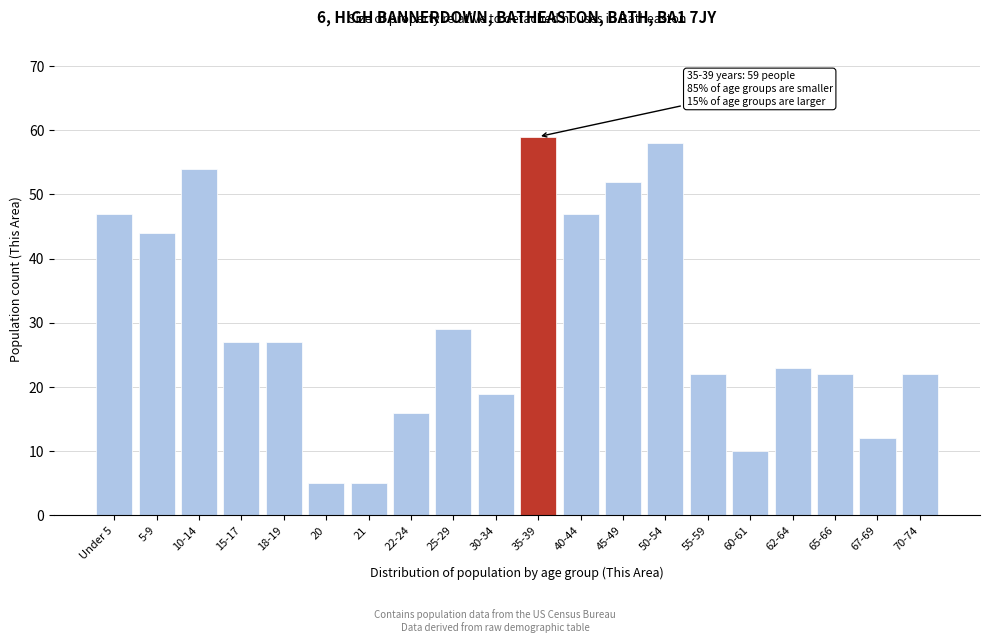

Reading left to right, list all the values displayed in this chart.

Under 5=47	5-9=44	10-14=54	15-17=27	18-19=27	20=5	21=5	22-24=16	25-29=29	30-34=19	35-39=59	40-44=47	45-49=52	50-54=58	55-59=22	60-61=10	62-64=23	65-66=22	67-69=12	70-74=22